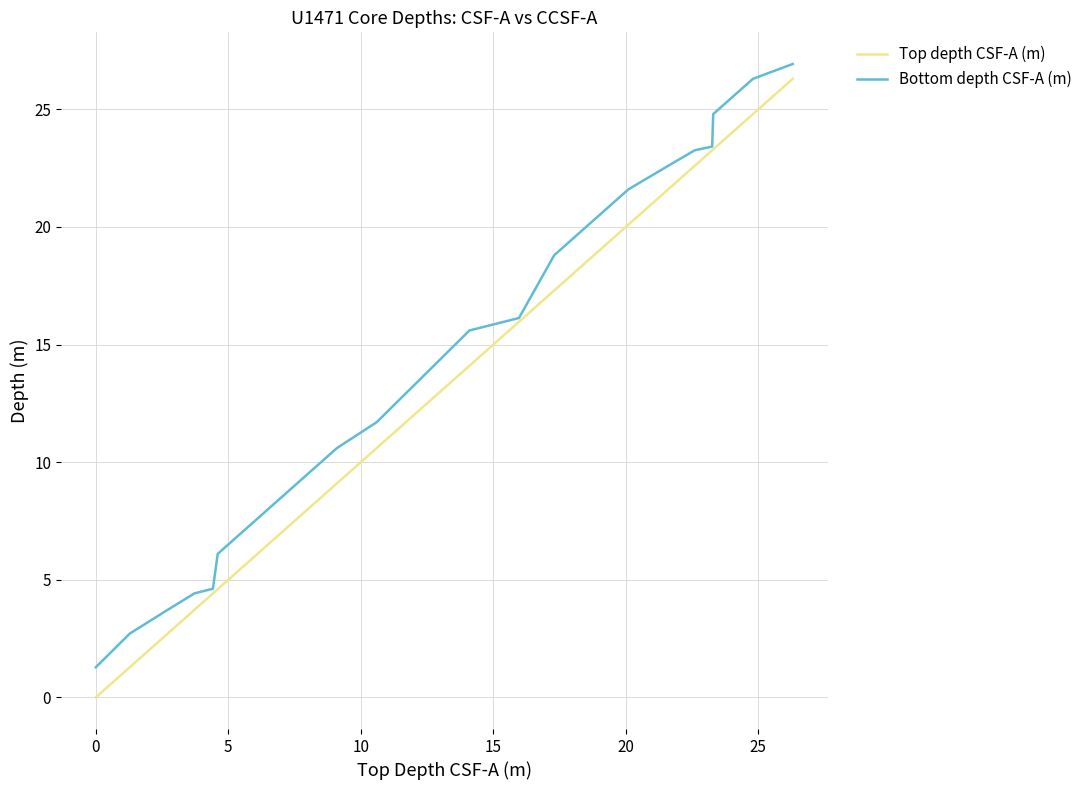

Which series has the largest range (max minus min)?

Top depth CSF-A (m)